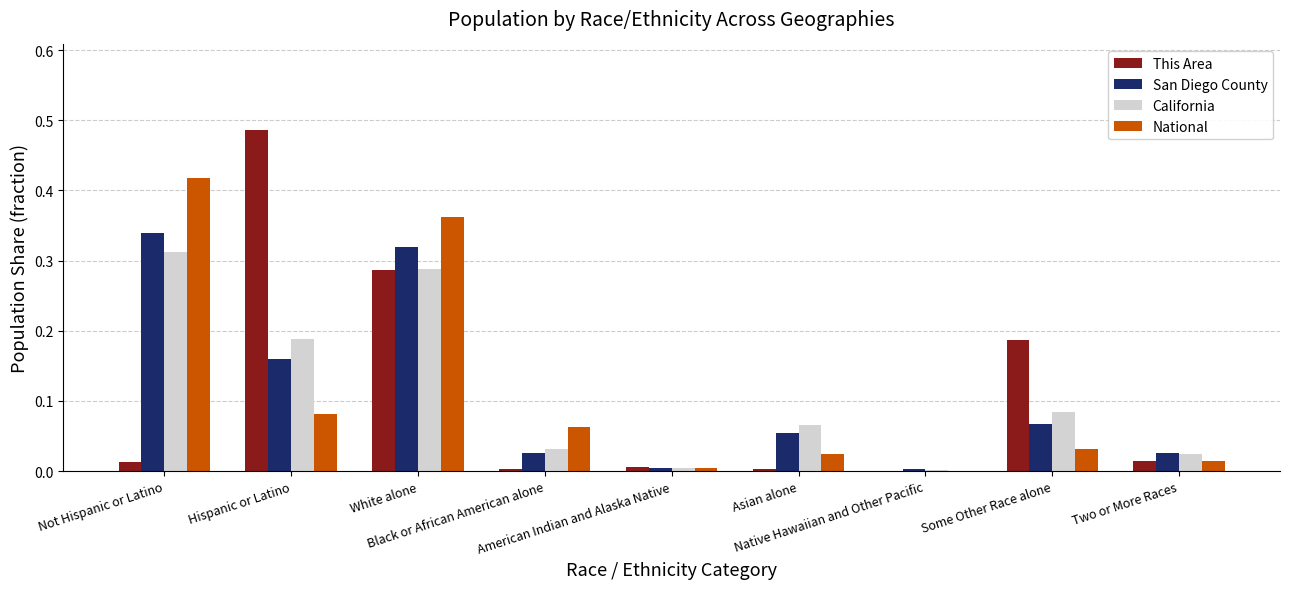

At which label does California reach its peak?

Not Hispanic or Latino